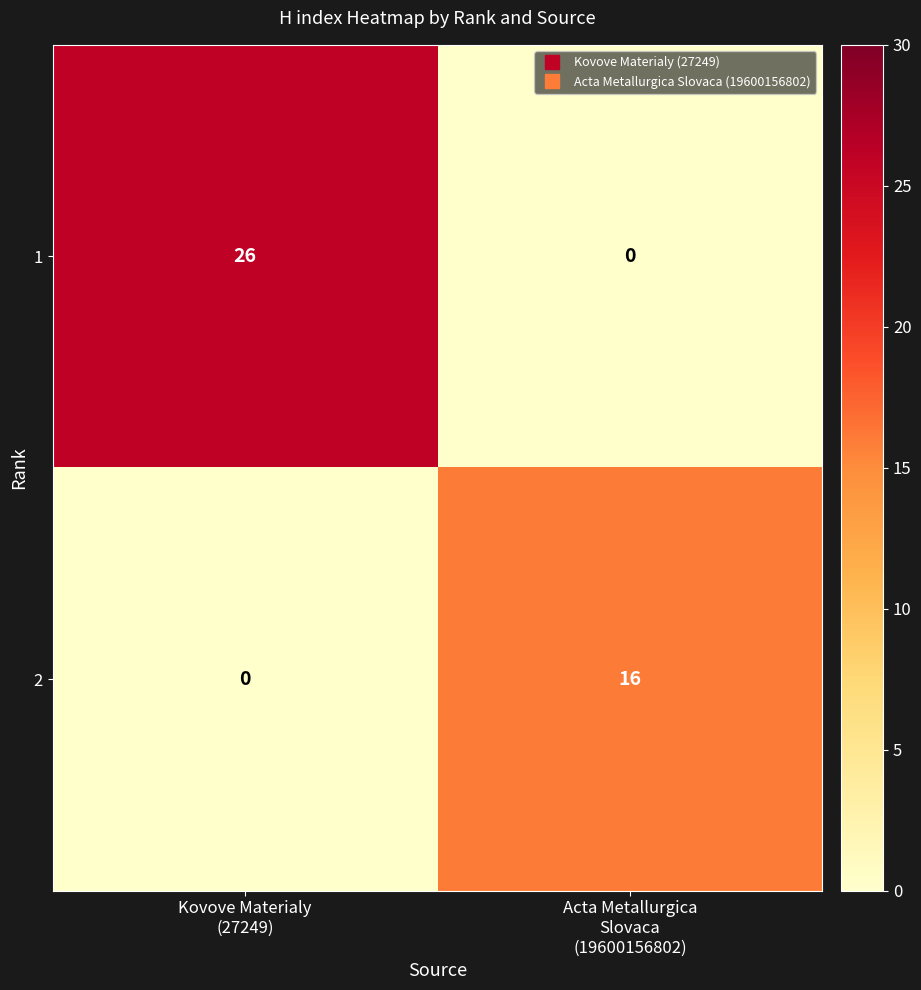

Between Kovove Materialy
(27249) and Acta Metallurgica
Slovaca
(19600156802), which series saw the biggest shift?

1